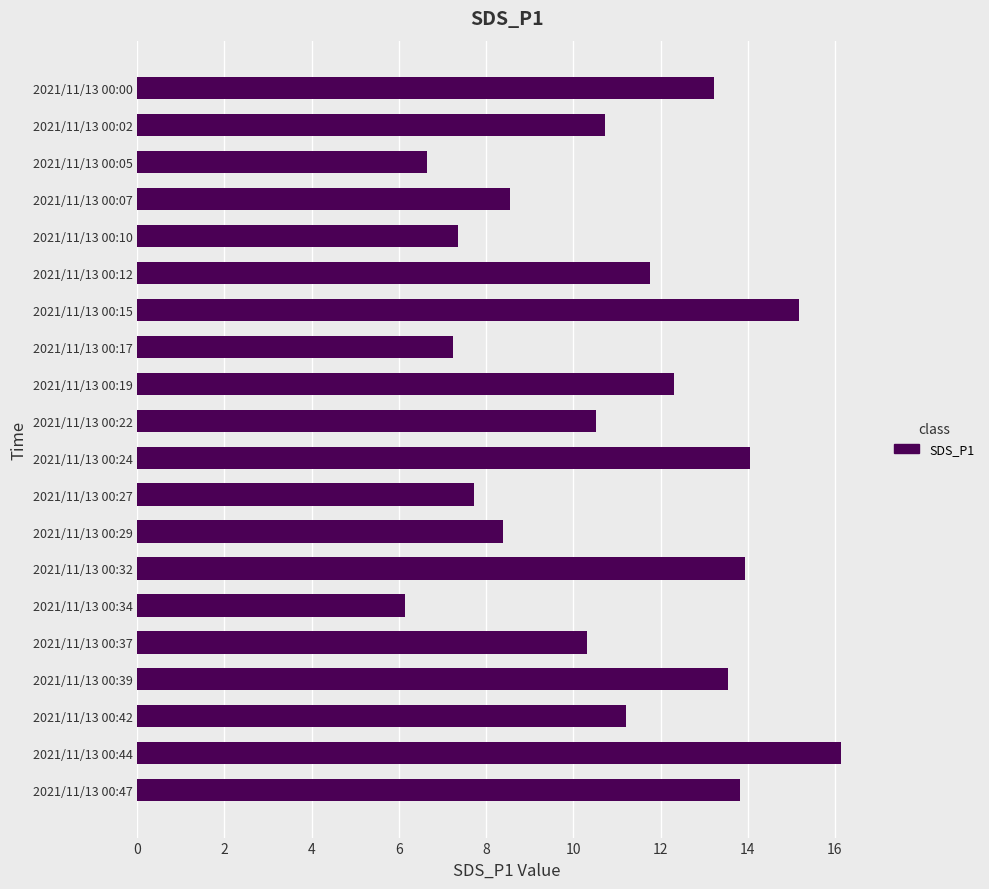

What is the difference between the maximum and second lowest values?

9.5